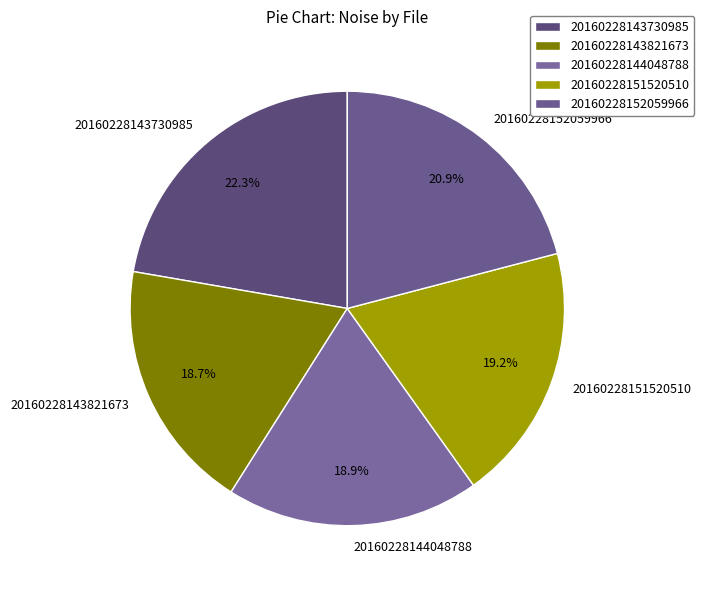

Is the sum of 20160228143821673 and 20160228152059966 greater than half?

No